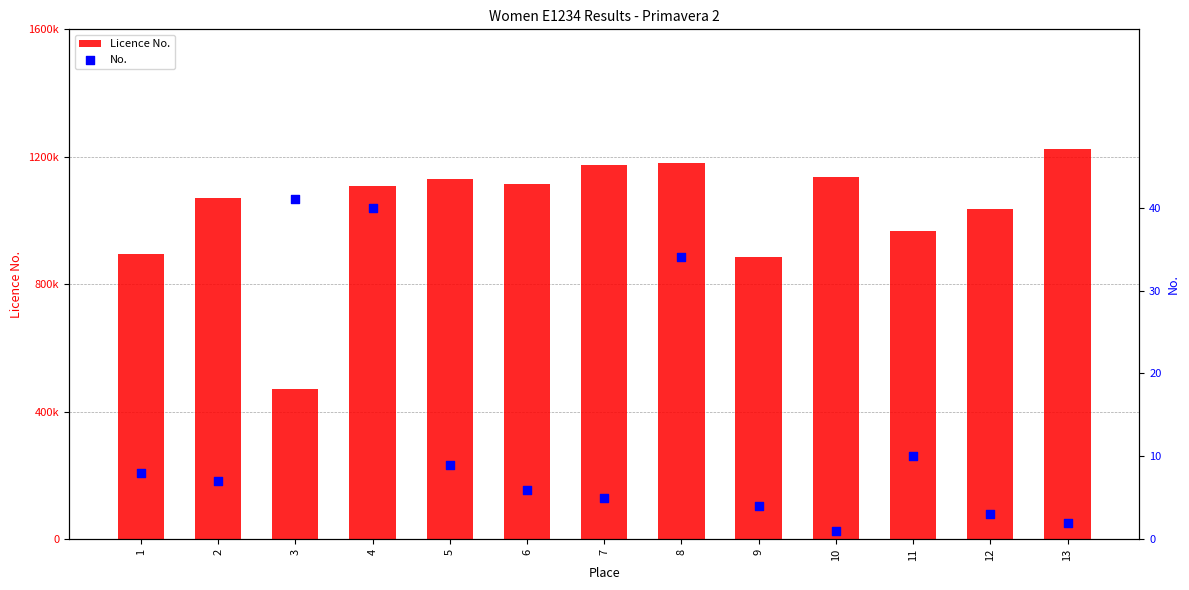

At which category is the sum across all series the highest?

13